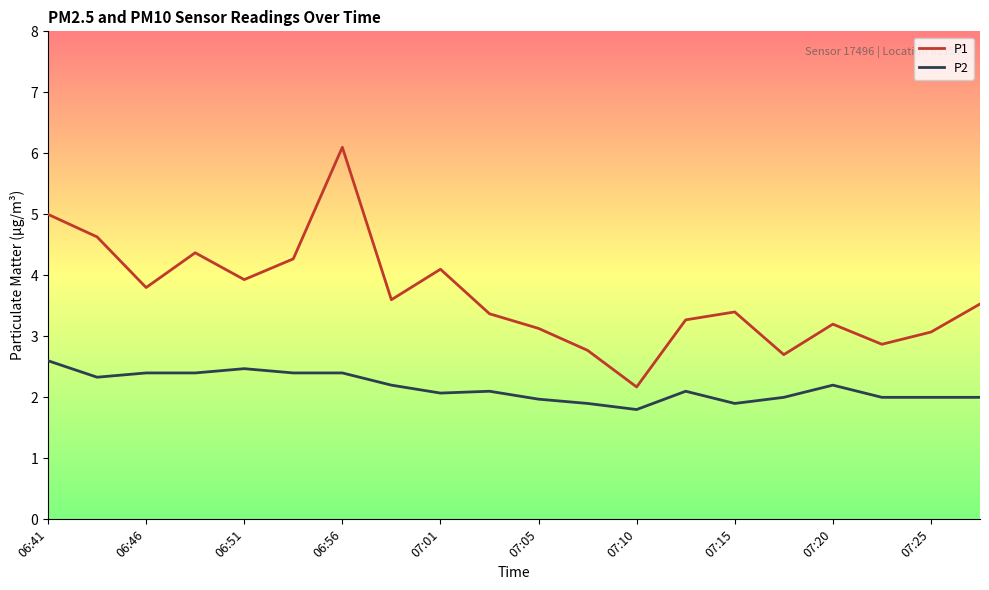

Rank the series by their maximum value, from lowest to highest.

P2, P1